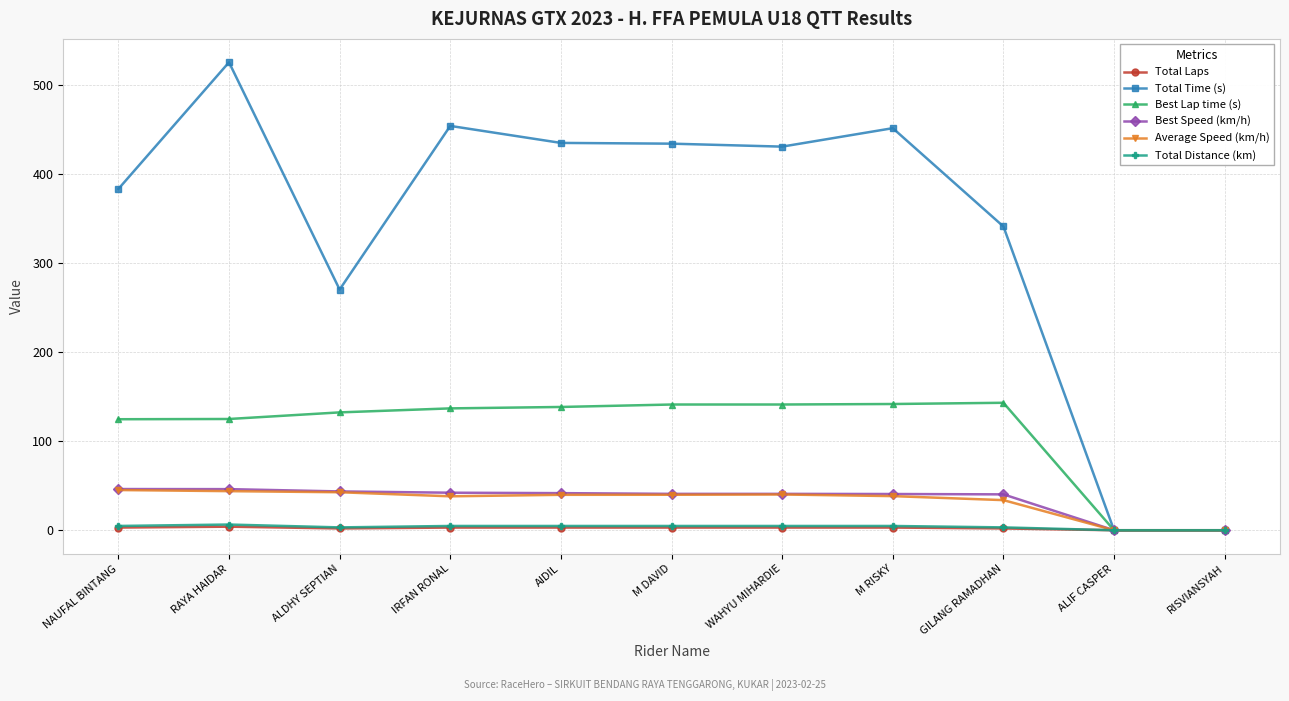

What is the value of the Best Speed (km/h) point at the 4th from the left?

42.1